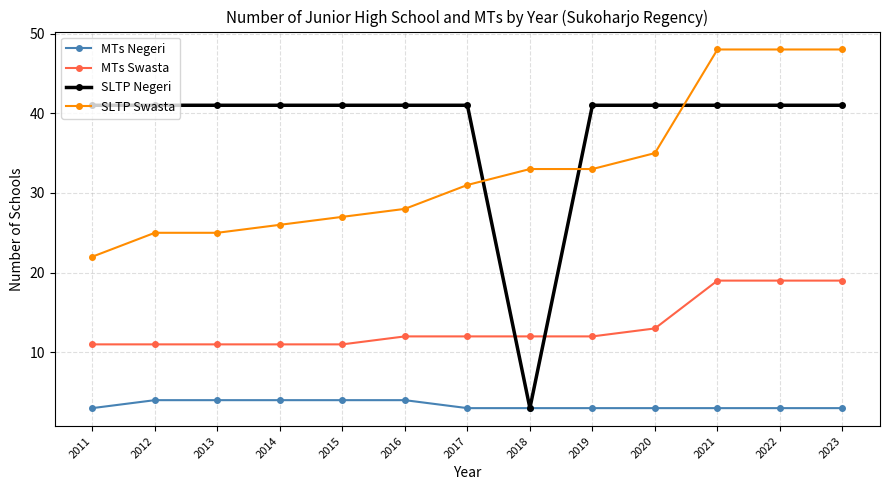

What is the value of the SLTP Negeri point at the 4th from the left?

41